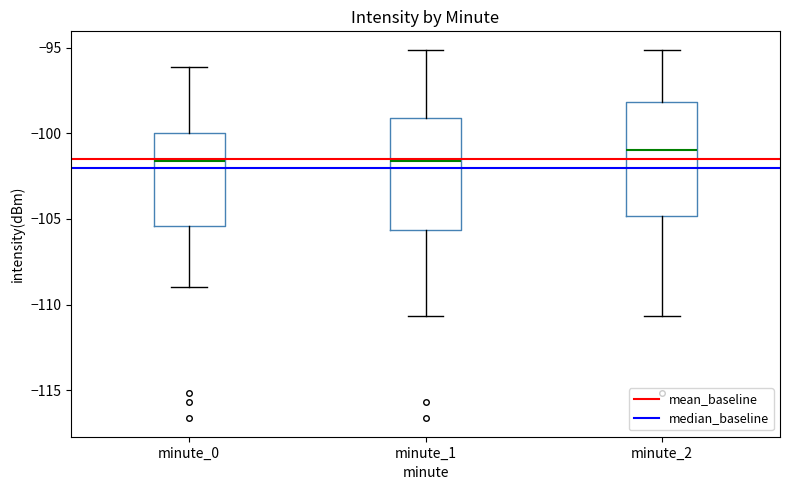

Reading left to right, read every box against the y-axis: the position of its median line, the range the box covers, and the ends of its whiskers. The values are not printed on the chart, so give them approximately, as read against the axis.

minute_0: median -101.5, box -105.5 to -100.0, whiskers -109.0 to -96.0
minute_1: median -101.5, box -105.5 to -99.0, whiskers -110.5 to -95.0
minute_2: median -101.0, box -105.0 to -98.0, whiskers -110.5 to -95.0